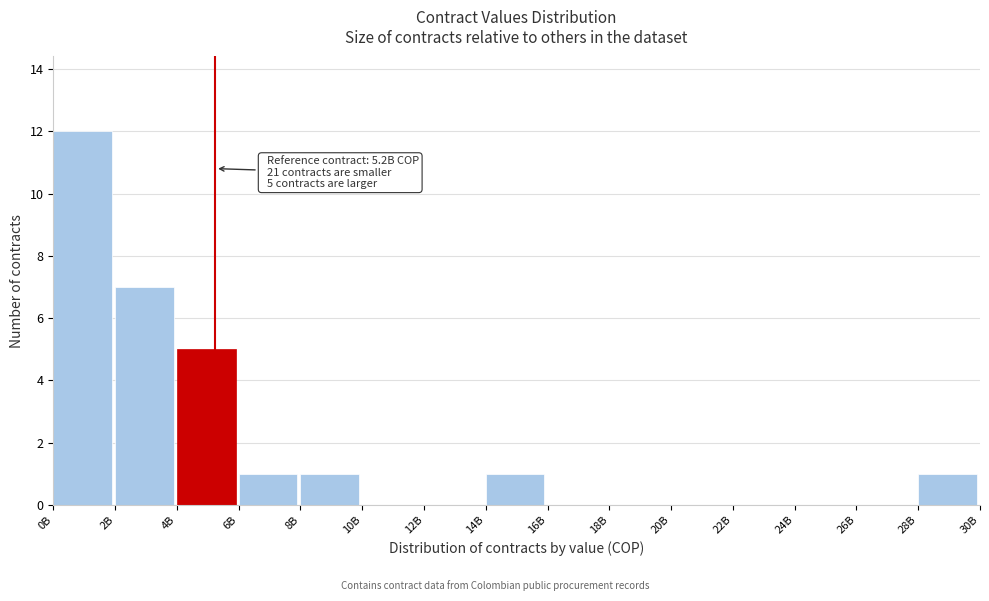

Reading right to left, extract all data points from this chart.

28B=1	26B=0	24B=0	22B=0	20B=0	18B=0	16B=0	14B=1	12B=0	10B=0	8B=1	6B=1	4B=5	2B=7	0B=12